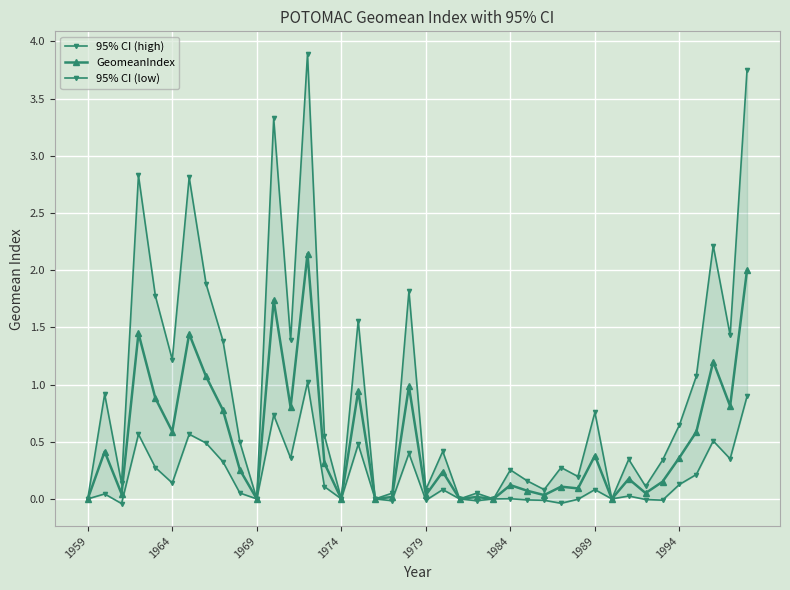

True or false: GeomeanIndex has more than 2 points higher than both neighbors.

True